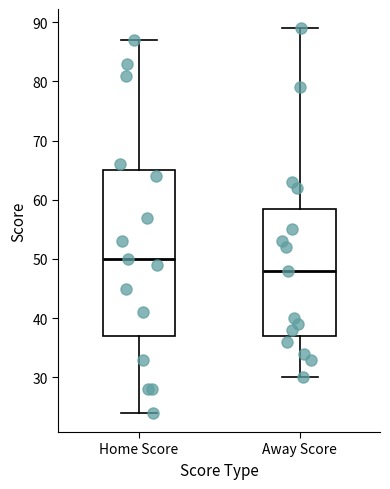

Which box has the lowest median line?

Away Score